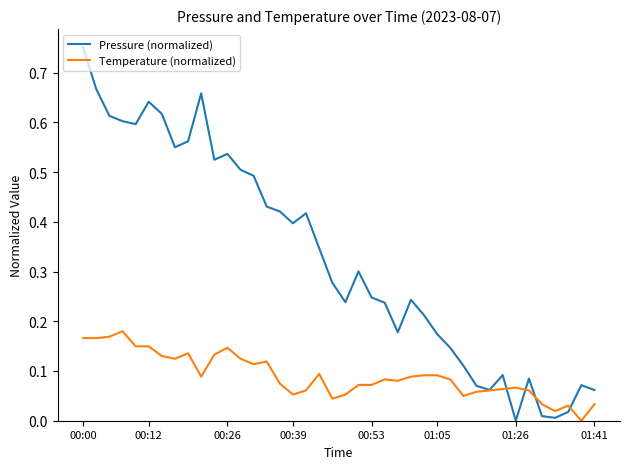

Which series has the largest total across all categories?

Pressure (normalized)